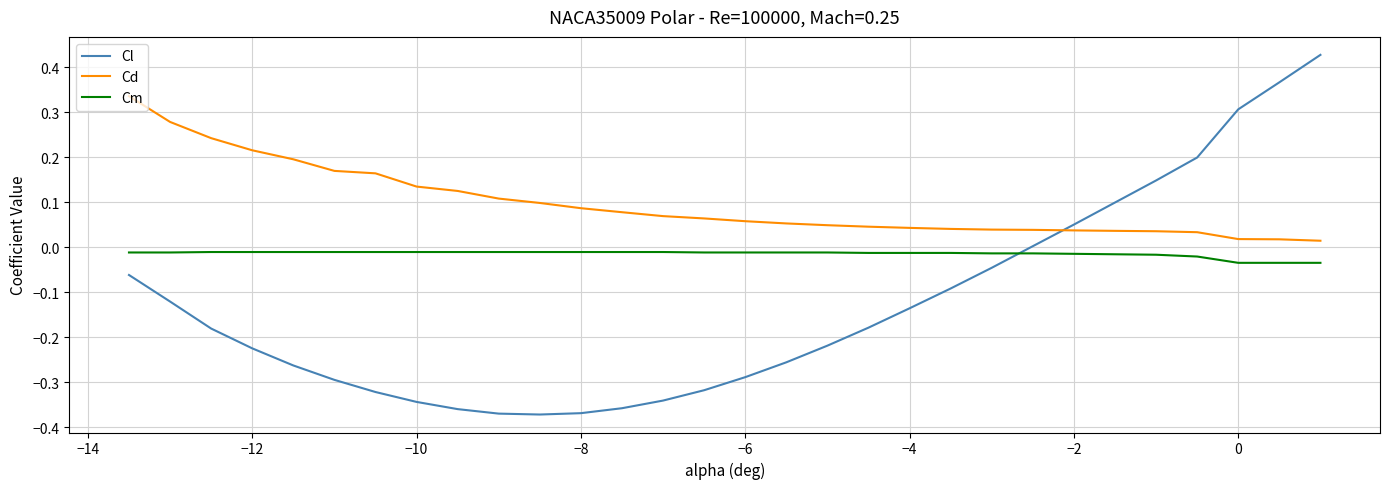

True or false: Cd and Cl intersect in this chart.

True